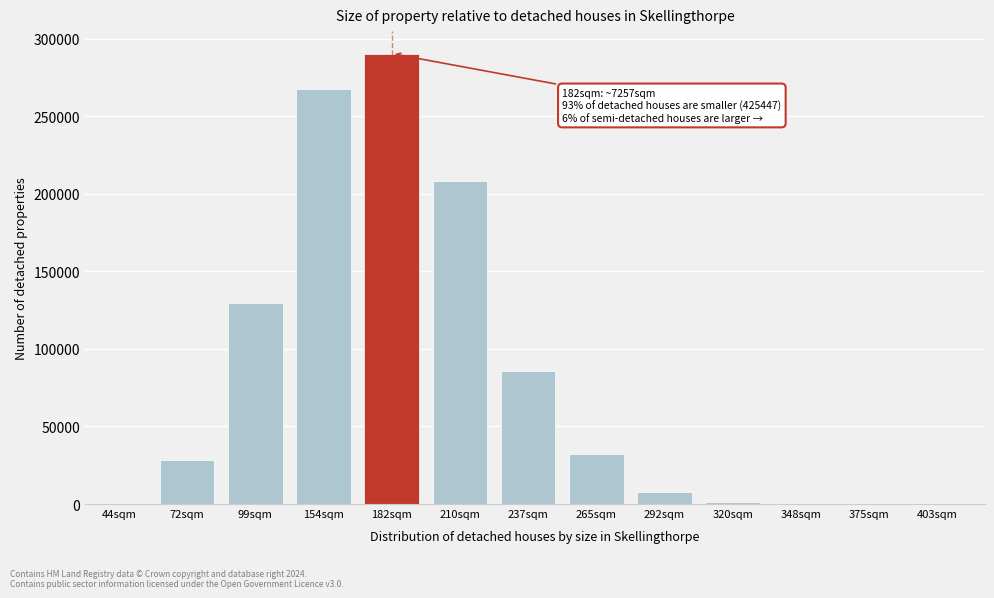

At which label is the value closest to 145159?

99sqm